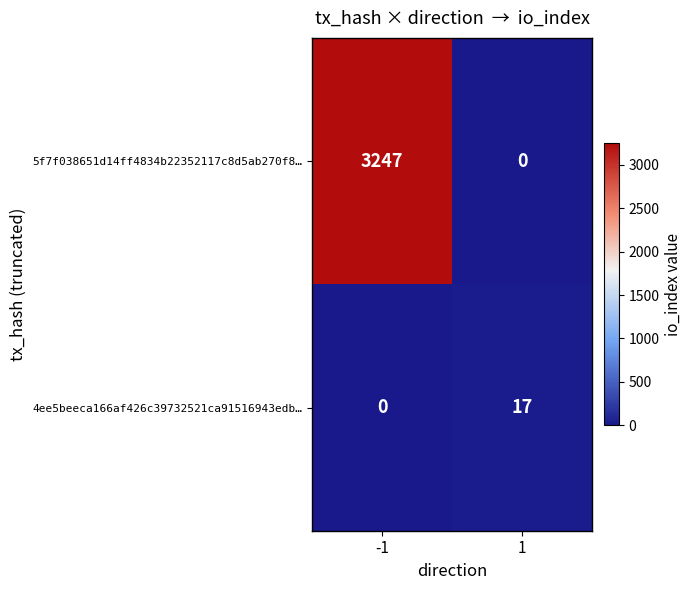

List the series in order of their overall mean, highest first.

5f7f038651d14ff4834b22352117c8d5ab270f8…, 4ee5beeca166af426c39732521ca91516943edb…